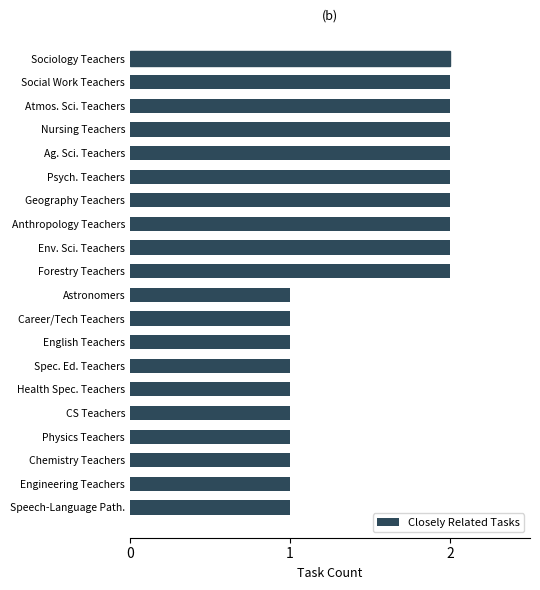

Which has a higher value, Forestry Teachers or Health Spec. Teachers?

Forestry Teachers